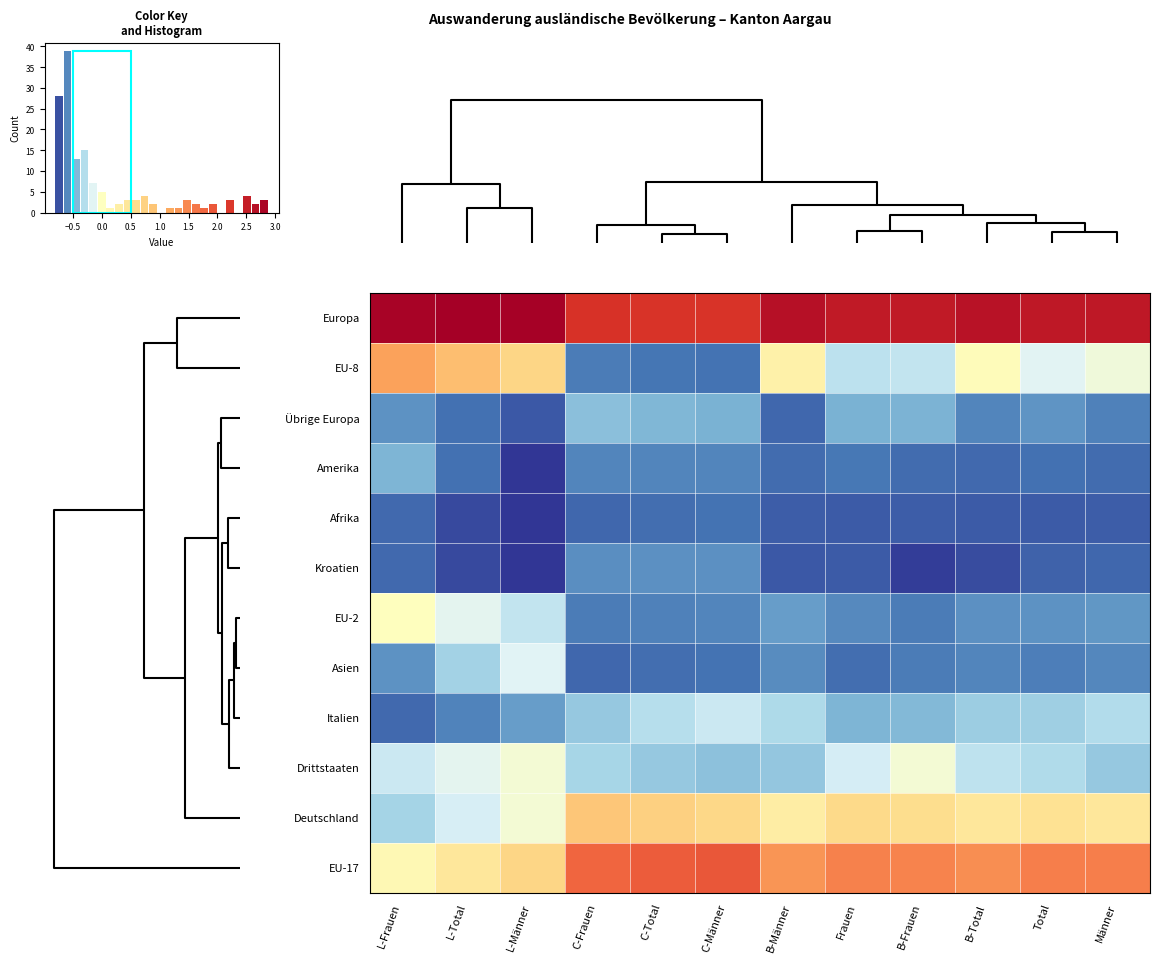

What is the maximum value shown in the chart?

2.9